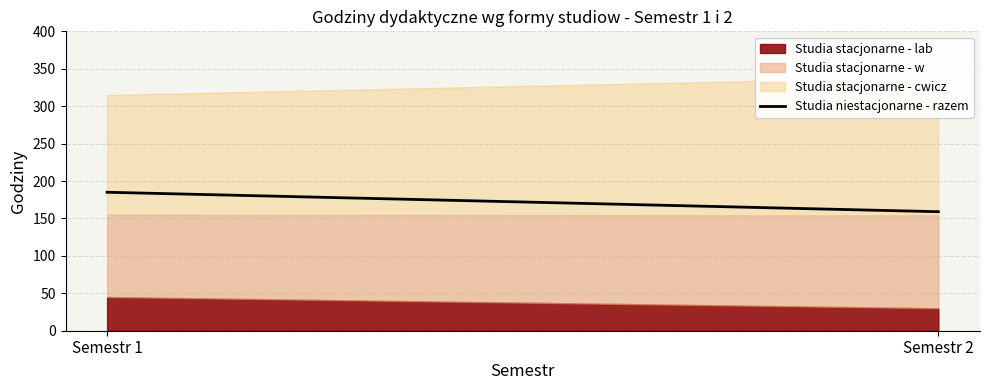

What is the value of the 1st point from the left?

185